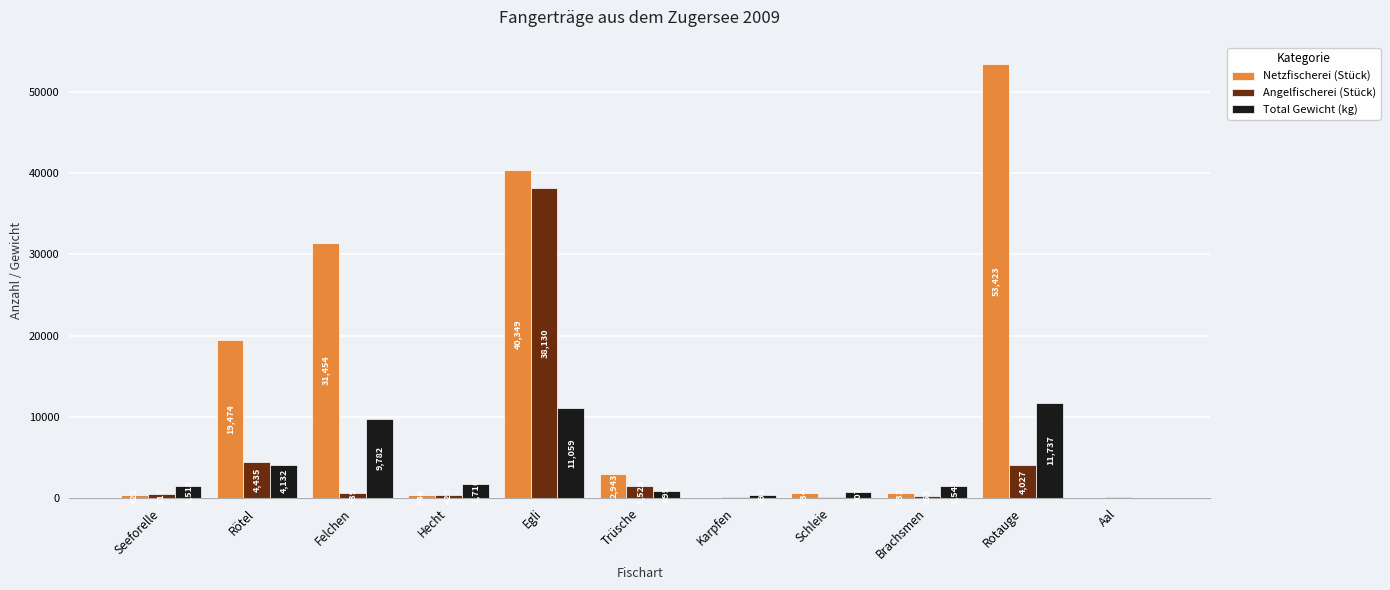

What is the highest value of the Total Gewicht (kg) series?

11737